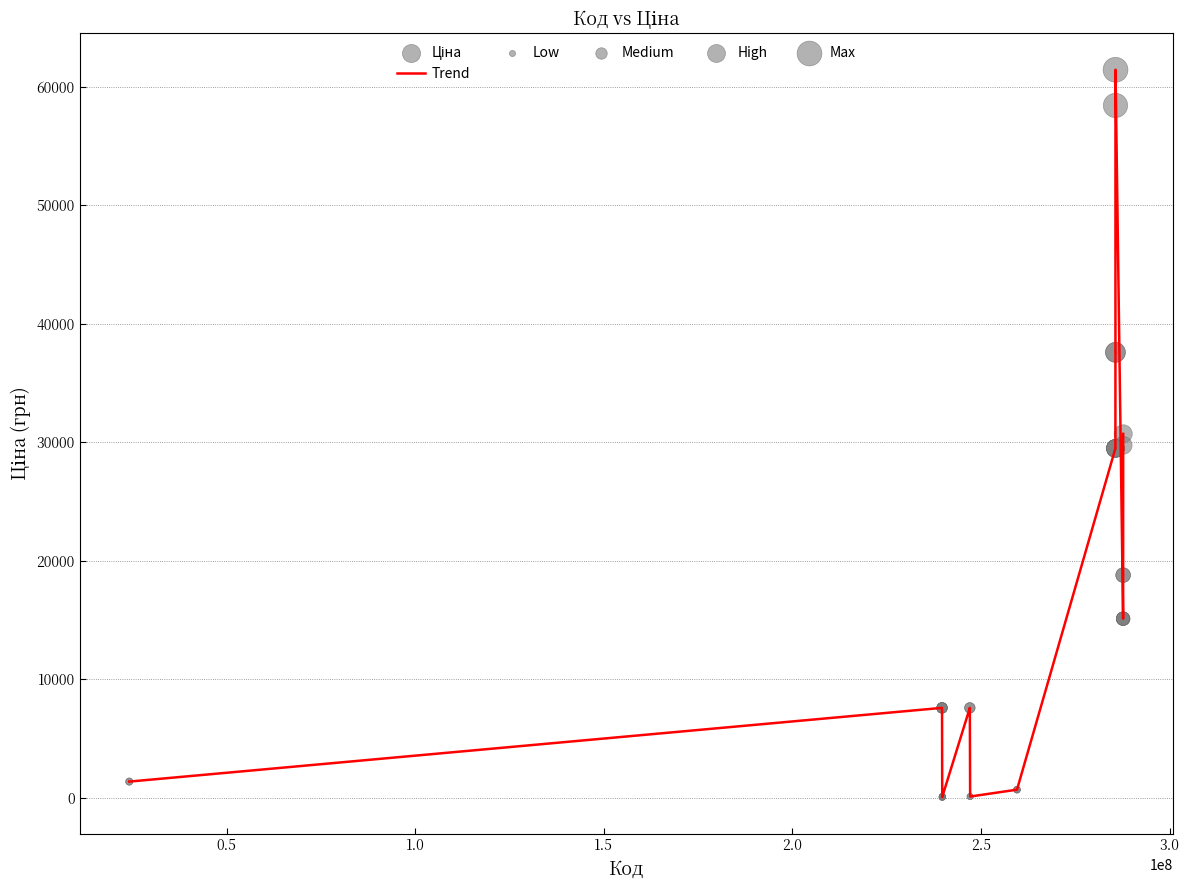

What is the difference between the maximum and minimum values?

61377.2